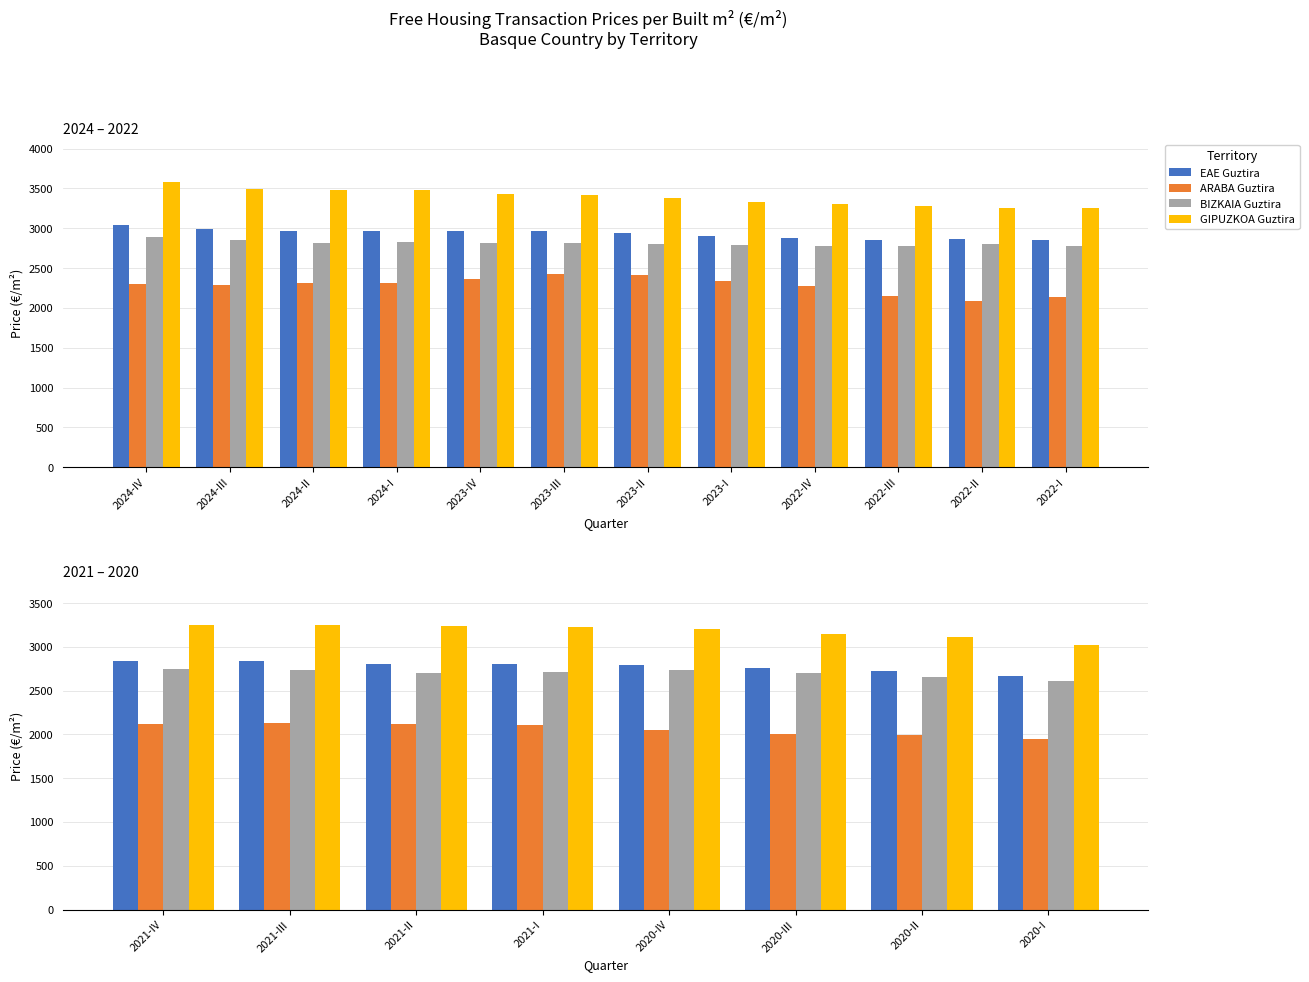

How many distinct data groups are displayed?

4